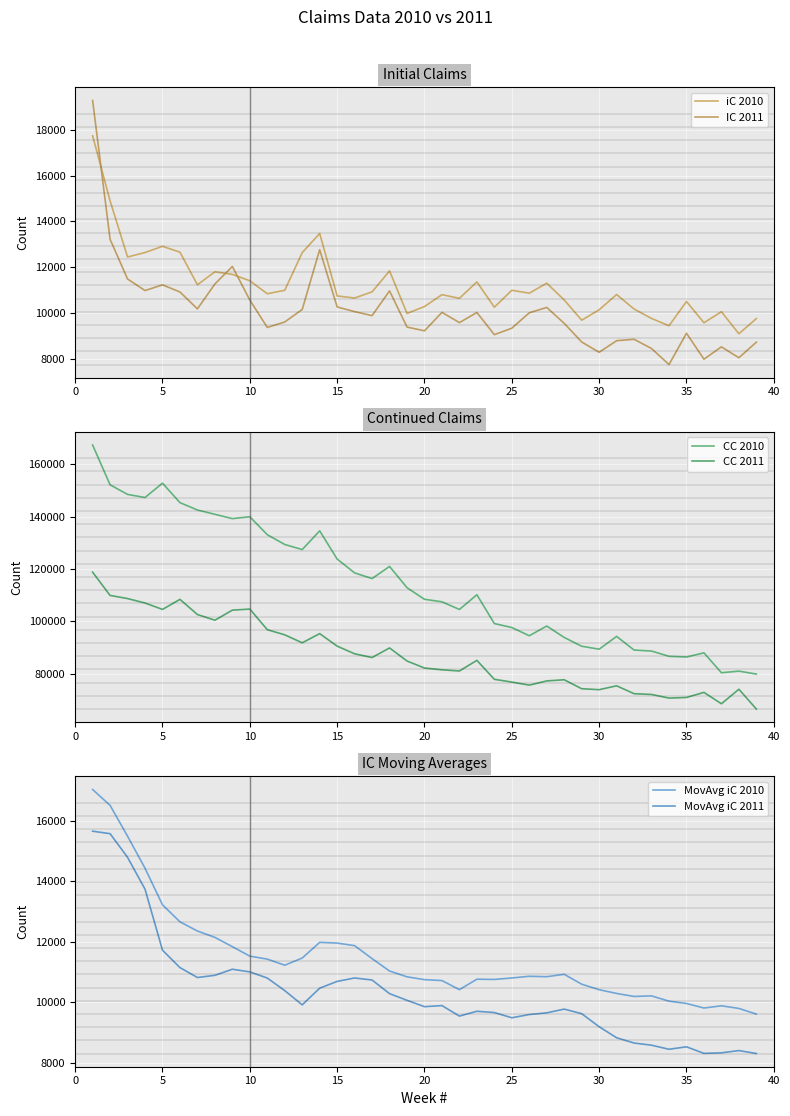

What is the maximum value shown in the chart?

167321.0